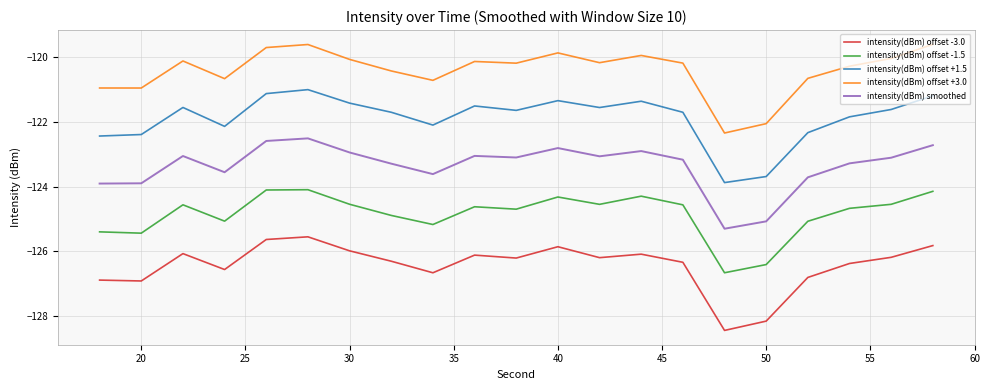

How many interior local valleys does the intensity(dBm) offset -1.5 series have?

6